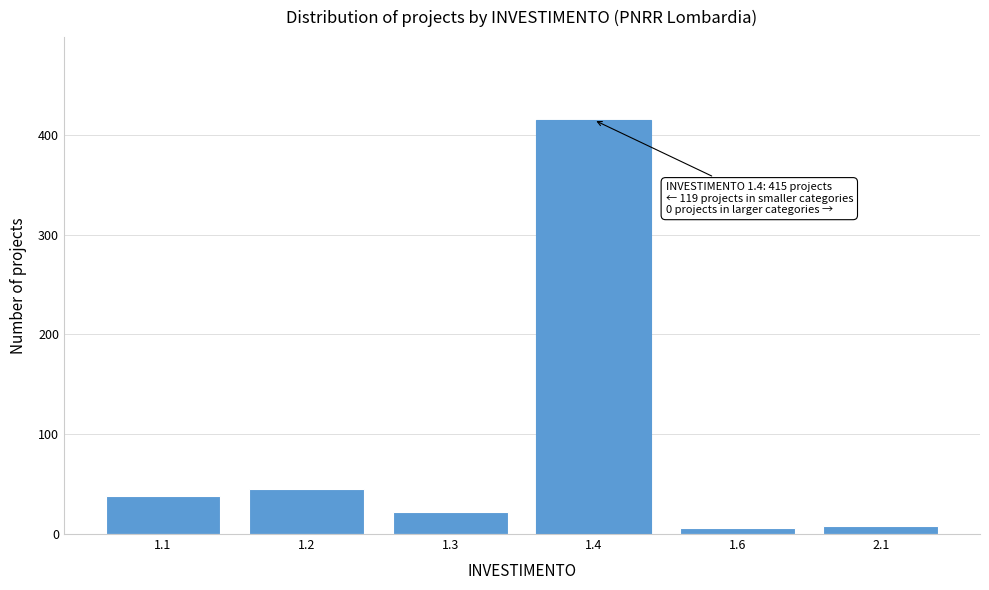

Reading left to right, what are all the values shown in this chart?

1.1=38	1.2=45	1.3=22	1.4=415	1.6=6	2.1=8